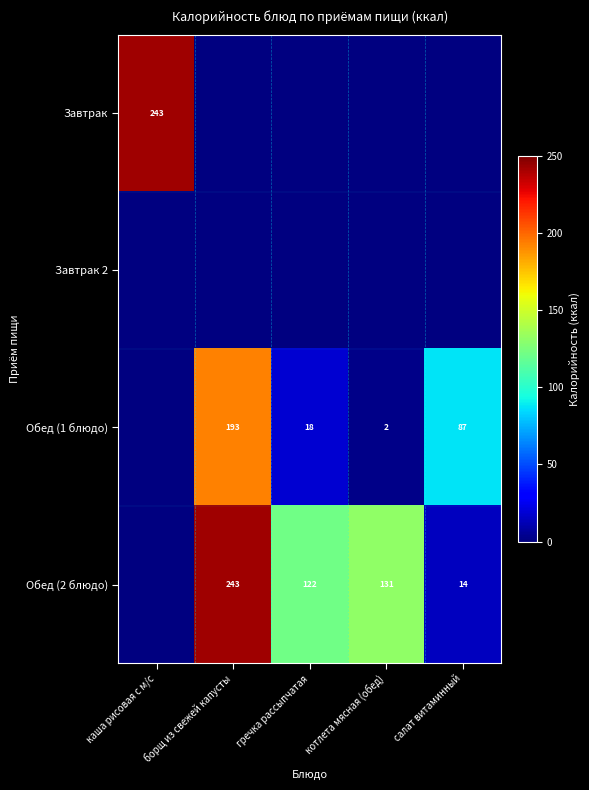

Is it true that Обед (2 блюдо) equals 243 at борщ из свежей капусты?

True